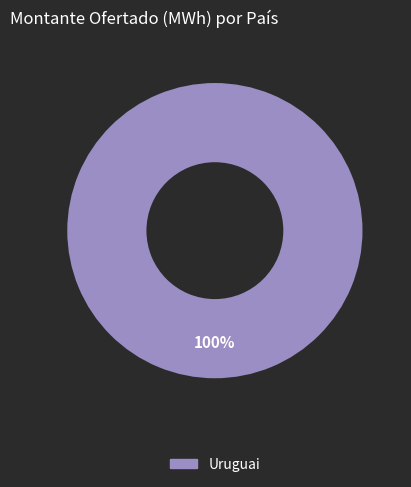

Is there any slice that represents more than half of the pie?

Yes